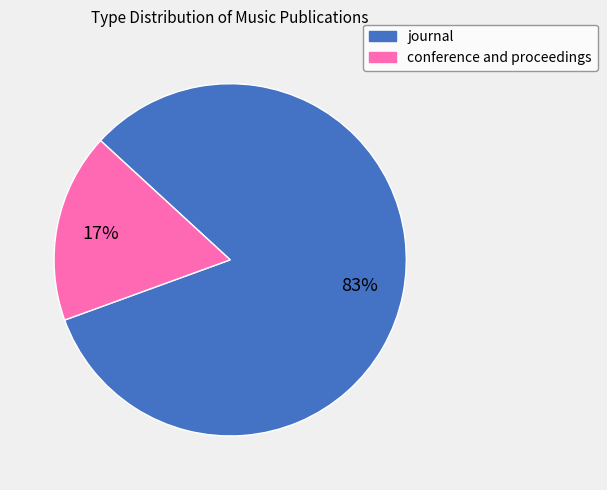

Approximately how many times larger is the value at conference and proceedings compared to journal?

0.2